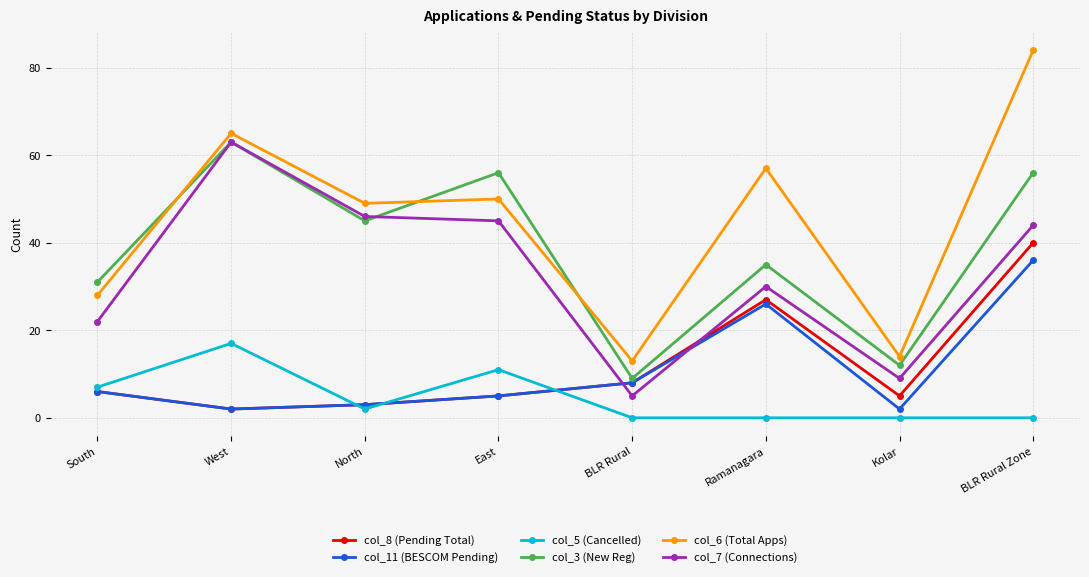

Between which two adjacent categories do col_7 (Connections) and col_8 (Pending Total) first intersect?

East and BLR Rural